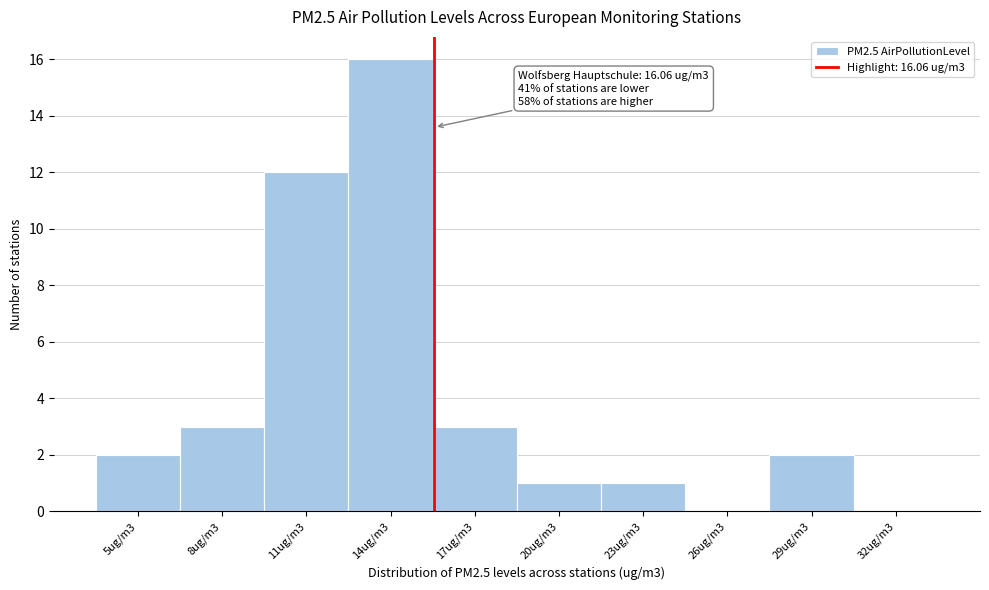

Reading left to right, what are all the values shown in this chart?

5ug/m3=2	8ug/m3=3	11ug/m3=12	14ug/m3=16	17ug/m3=3	20ug/m3=1	23ug/m3=1	26ug/m3=0	29ug/m3=2	32ug/m3=0